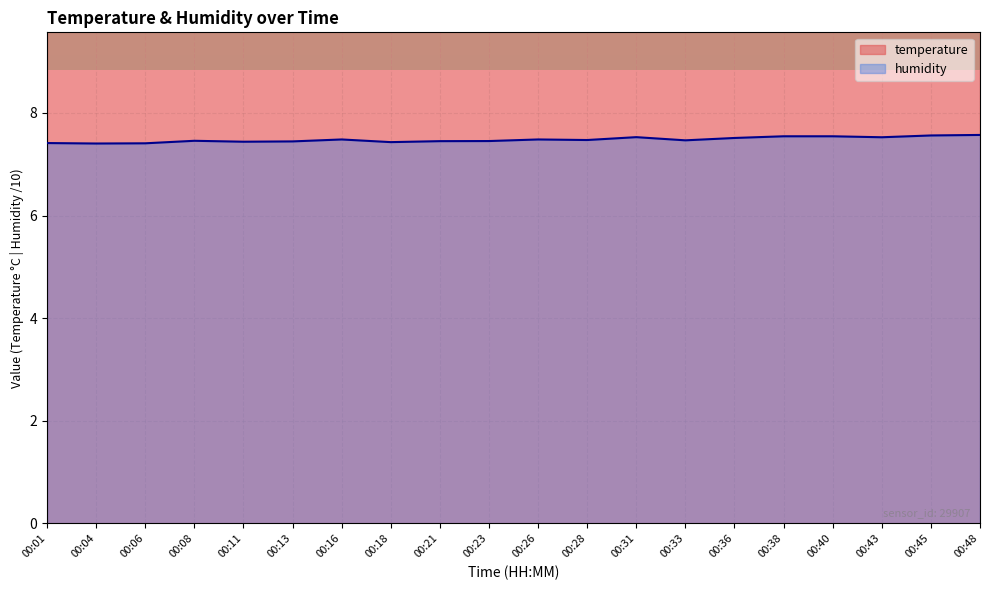

At how many categories does at least one series exceed 10?

16